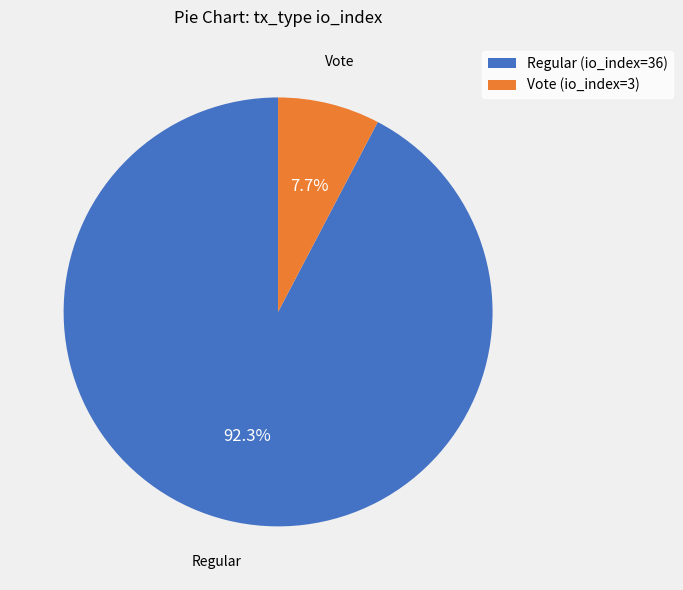

What percentage is the Regular (io_index=36) slice, to the nearest percent?

92%